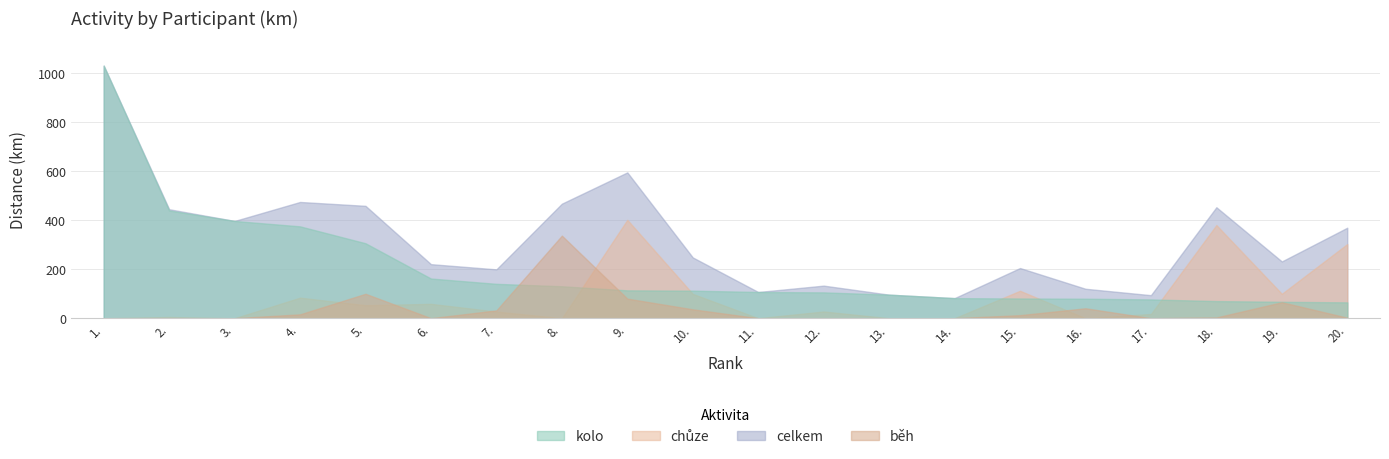

Rank the series by their maximum value, from lowest to highest.

běh, chůze, kolo, celkem